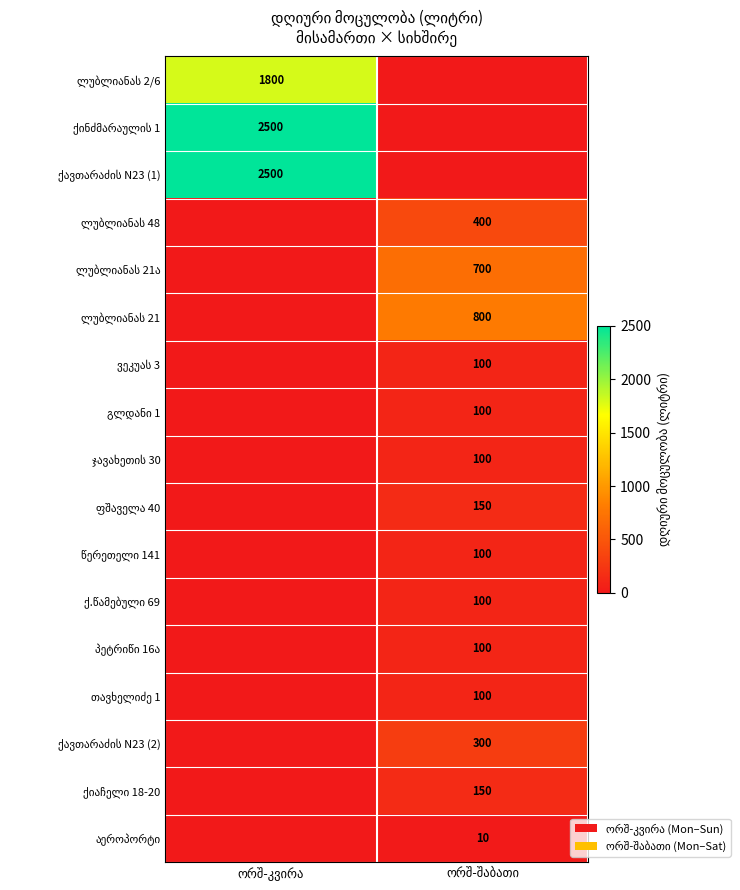

List the labels in order of წერეთელი 141 value, largest first.

ორშ-შაბათი, ორშ-კვირა